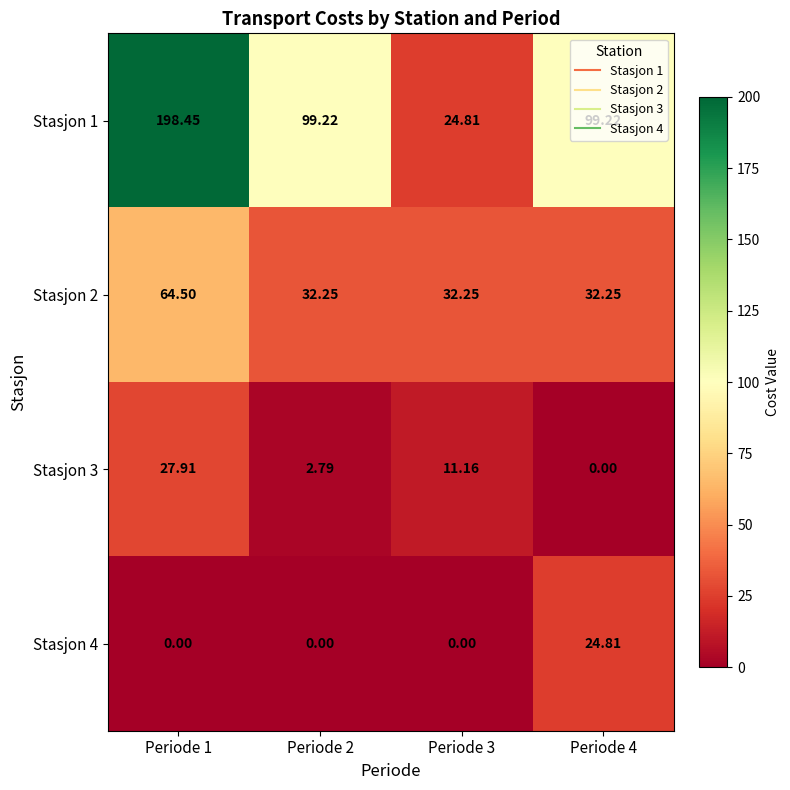

Which series has the largest total across all categories?

Stasjon 1